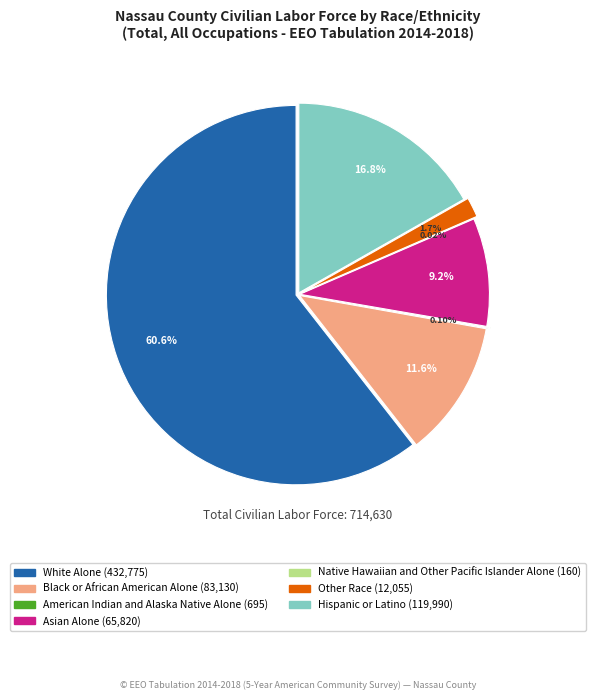

Does any single category account for the majority?

Yes